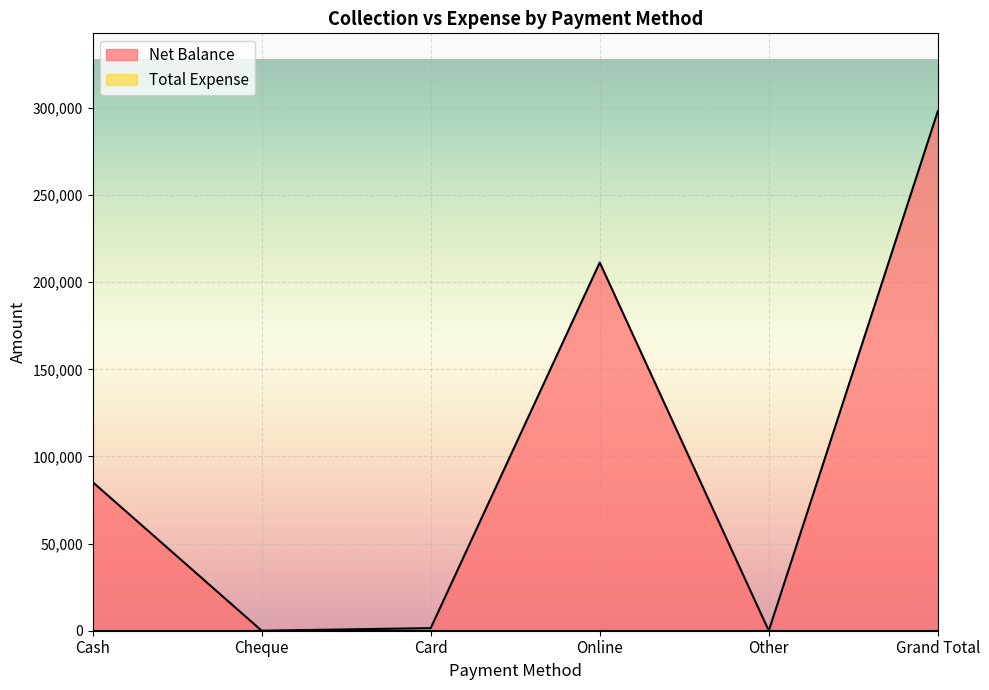

How many positive values are there?

4